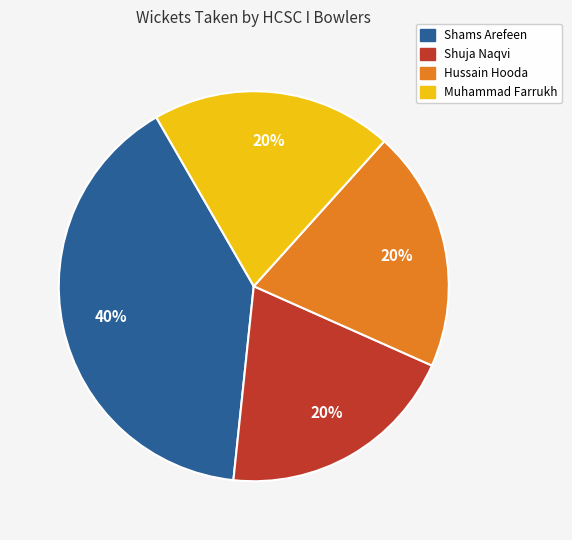

Is there a majority slice in this chart?

No